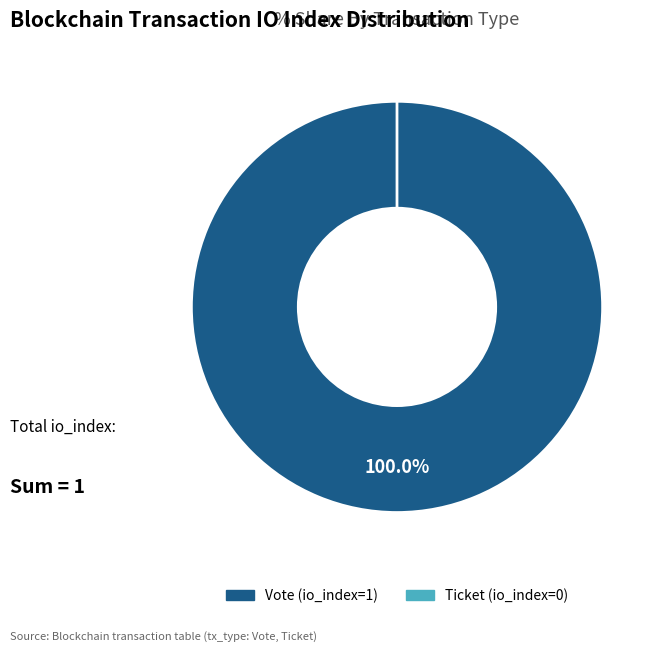

Count the number of slices in the pie.

2